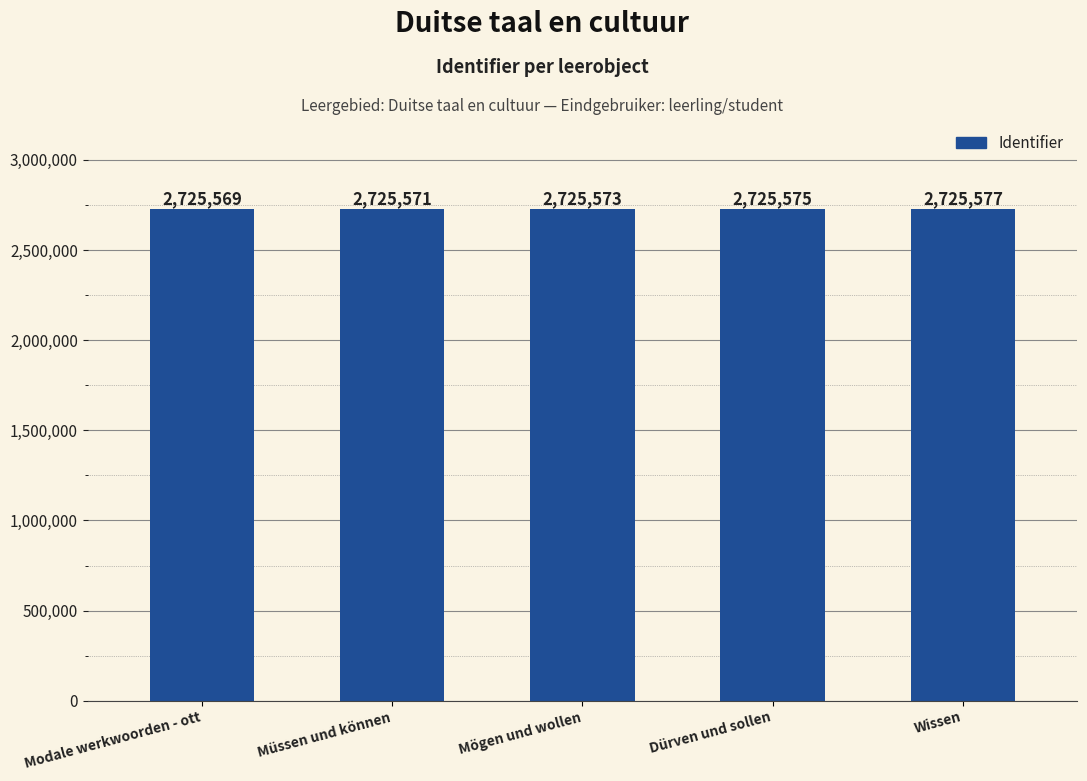

At which category does the chart reach its minimum across all series?

Modale werkwoorden - ott